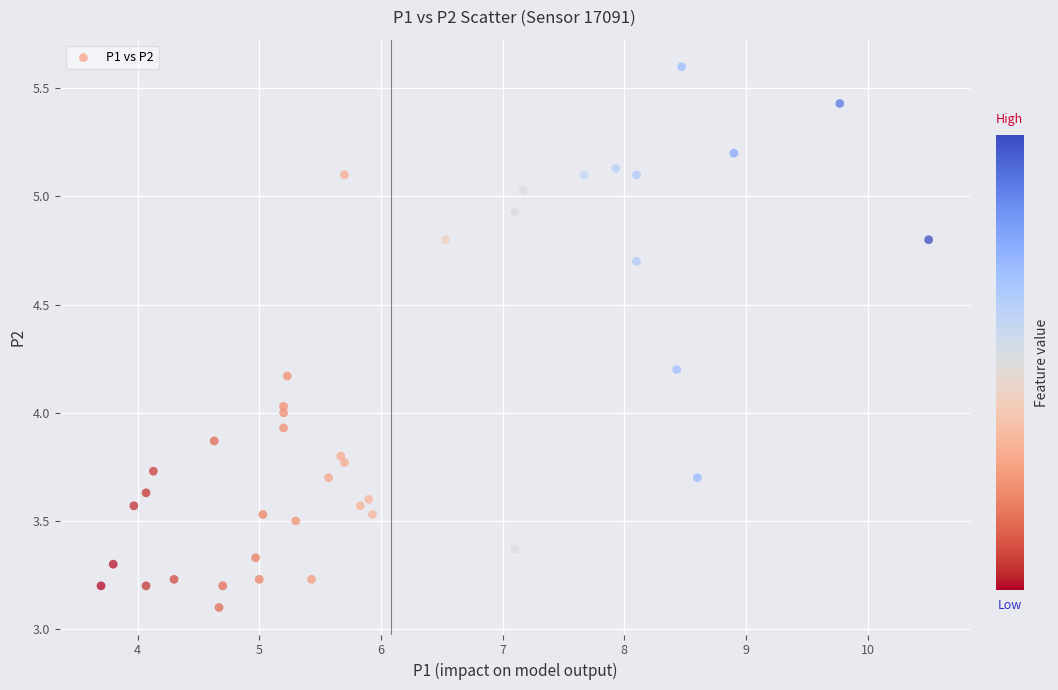

What is the range of X values (max minus min)?

6.8